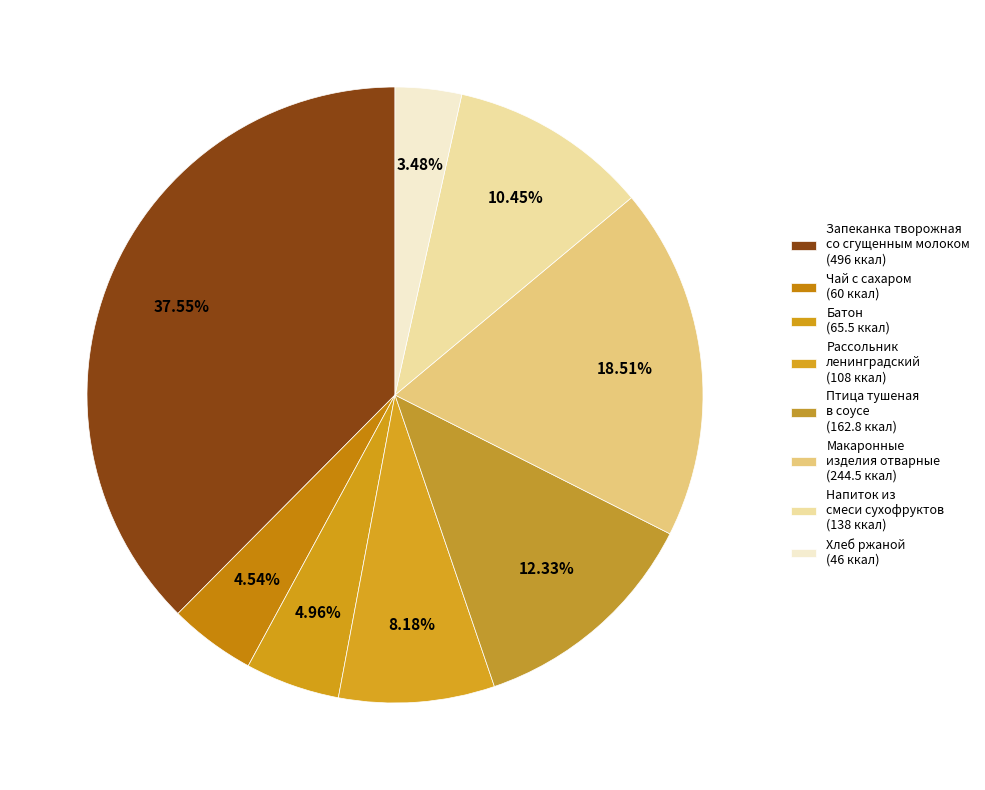

The Рассольник ленинградский slice represents 1% of the pie. True or false?

False